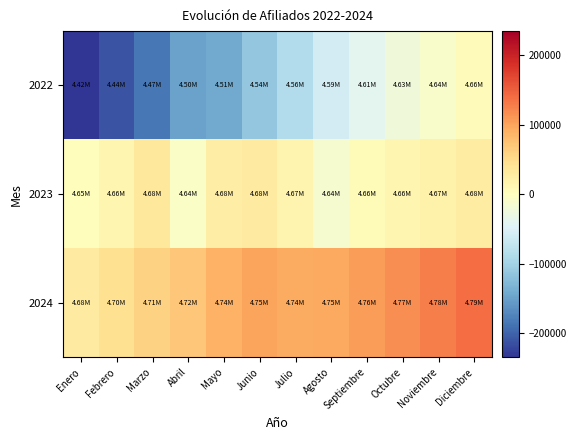

Reading left to right, extract all data points from this chart.

2022: Enero=-234316.5	Febrero=-212212.5	Marzo=-183683.5	Abril=-148721.5	Mayo=-141776.5	Junio=-113143.5	Julio=-86246.5	Agosto=-57765.5	Septiembre=-39340.5	Octubre=-22289.5	Noviembre=-10737.5	Diciembre=4779.5
2023: Enero=2398.5	Febrero=13075.5	Marzo=34112.5	Abril=-6067.5	Mayo=26235.5	Junio=30398.5	Julio=15192.5	Agosto=-13559.5	Septiembre=6702.5	Octubre=14202.5	Noviembre=20577.5	Diciembre=28420.5
2024: Enero=30020.5	Febrero=45378.5	Marzo=59802.5	Abril=71239.5	Mayo=88421.5	Junio=100220.5	Julio=94285.5	Agosto=96140.5	Septiembre=106081.5	Octubre=116402.5	Noviembre=126349.5	Diciembre=139421.5